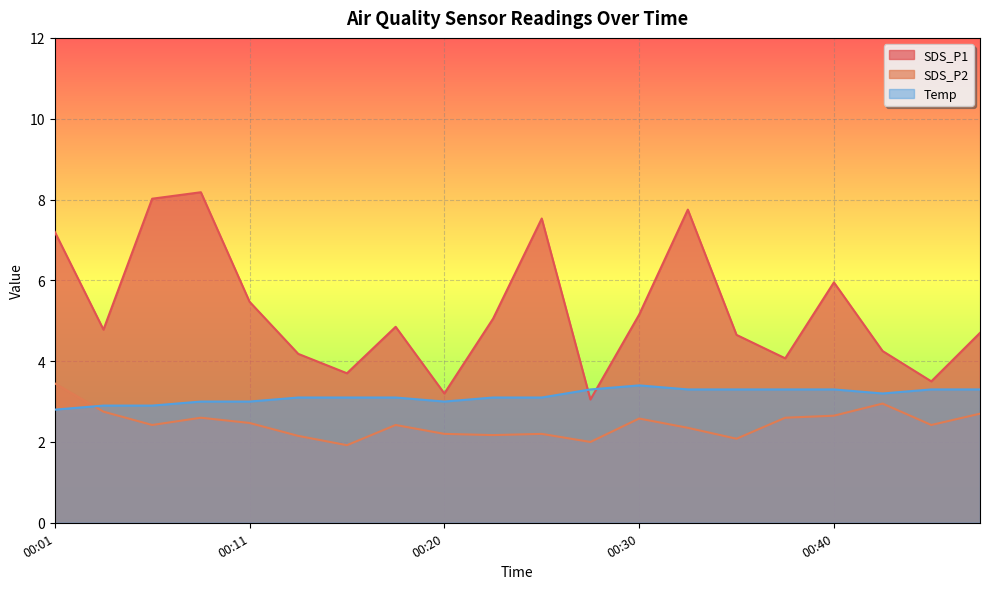

What is the value of the SDS_P2 point at the 1st from the left?

3.5